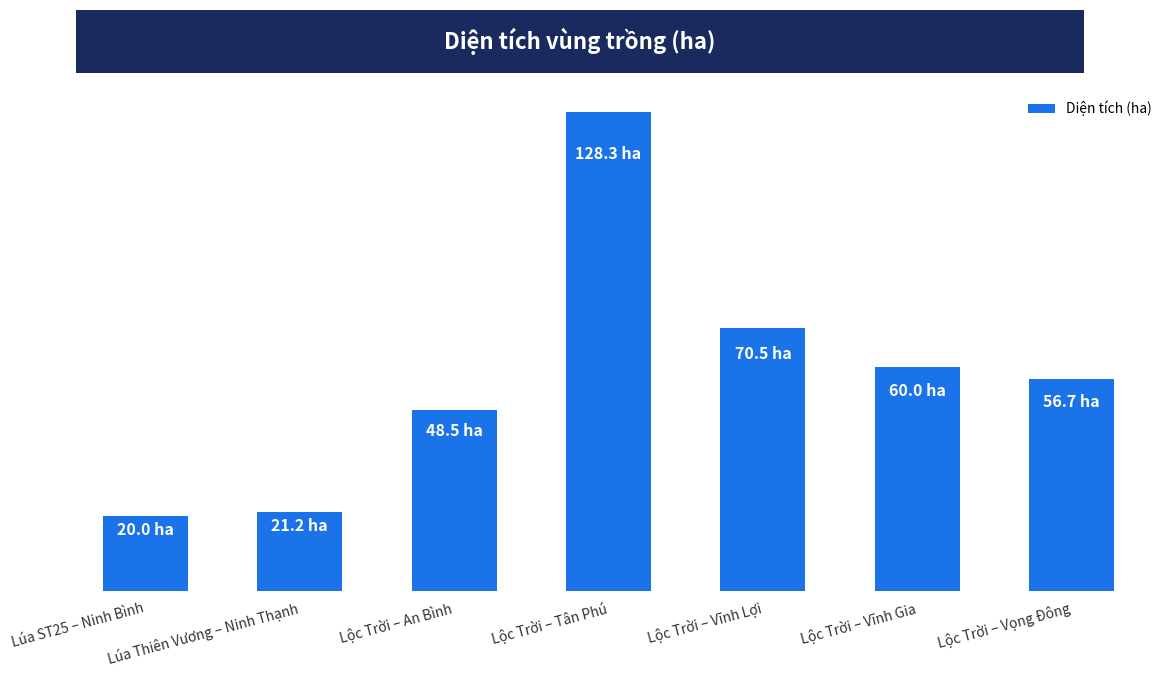

Reading left to right, extract all data points from this chart.

Lúa ST25 – Ninh Bình=20.0	Lúa Thiên Vương – Ninh Thạnh=21.2	Lộc Trời – An Bình=48.5	Lộc Trời – Tân Phú=128.3	Lộc Trời – Vĩnh Lợi=70.5	Lộc Trời – Vĩnh Gia=60.0	Lộc Trời – Vọng Đông=56.7